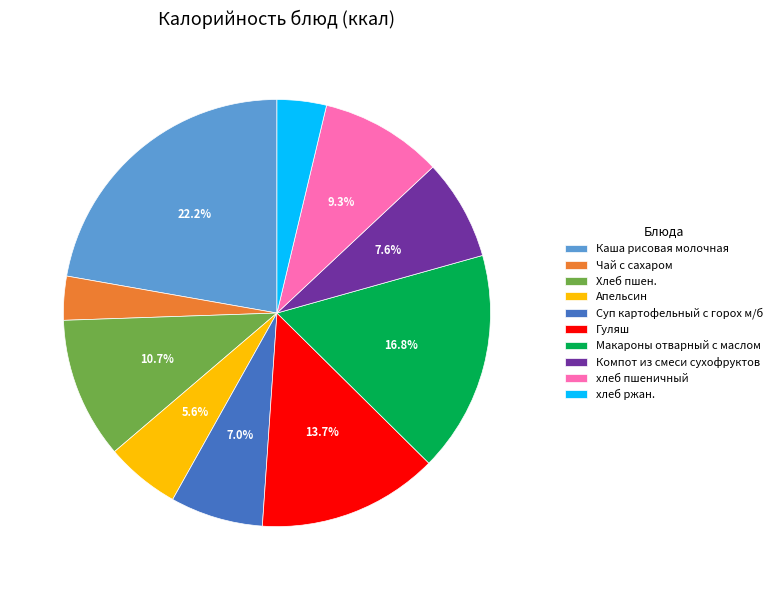

Does any single category account for the majority?

No